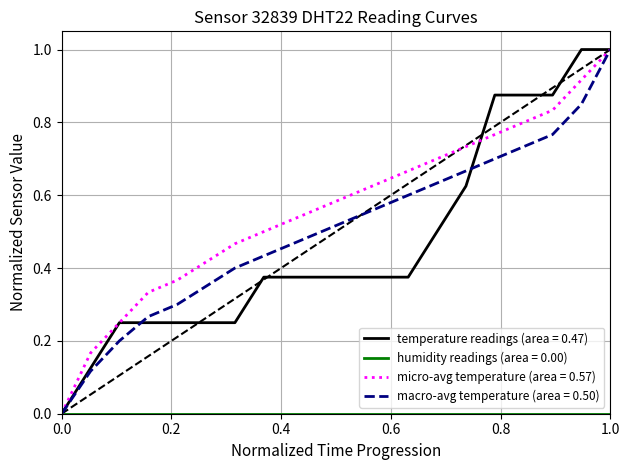

Which series has the largest range (max minus min)?

temperature readings (area = 0.47)